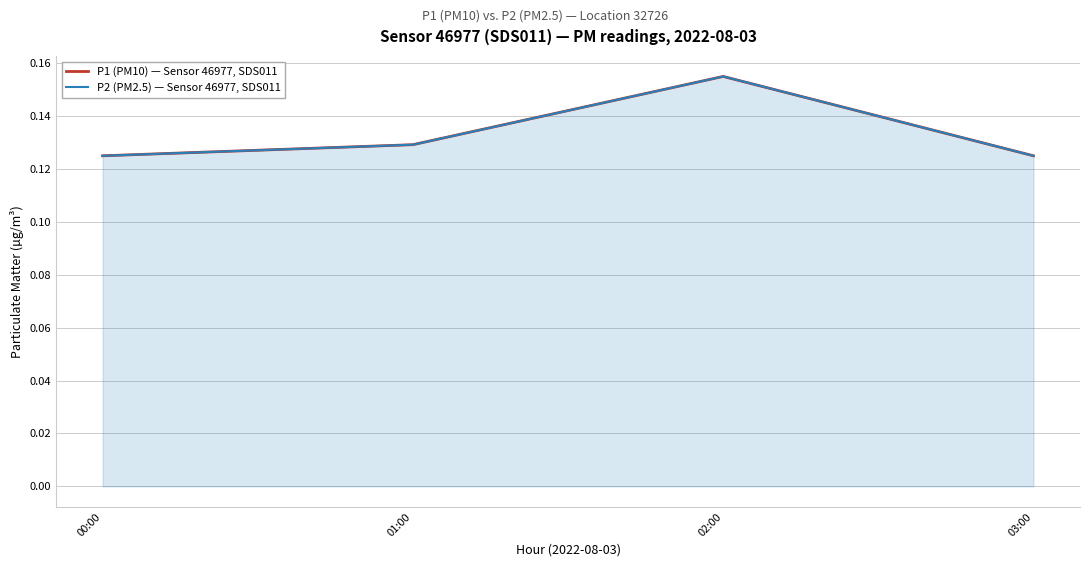

At which label does P1 (PM10) — Sensor 46977, SDS011 reach its peak?

02:00